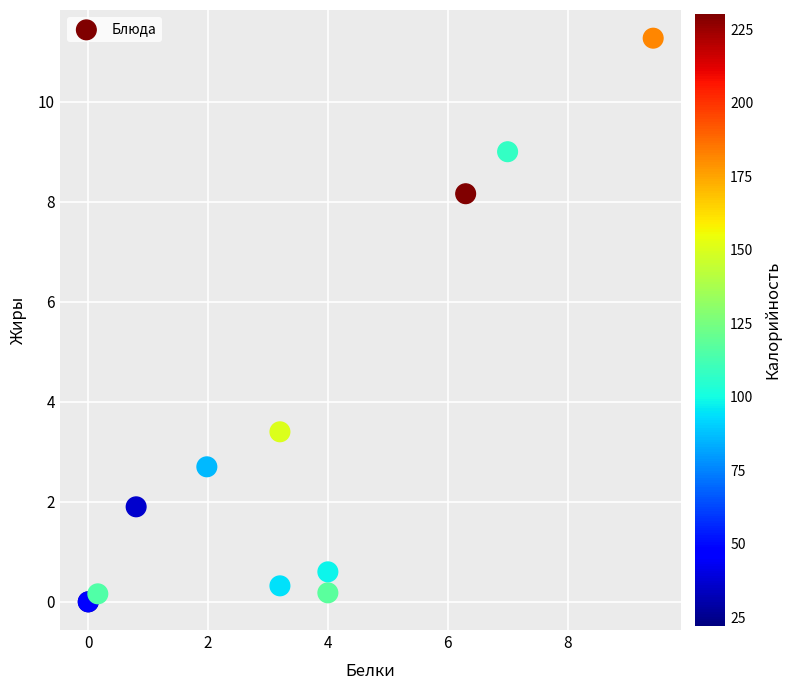

What Y value in the scatter plot is closest to 5?

3.4